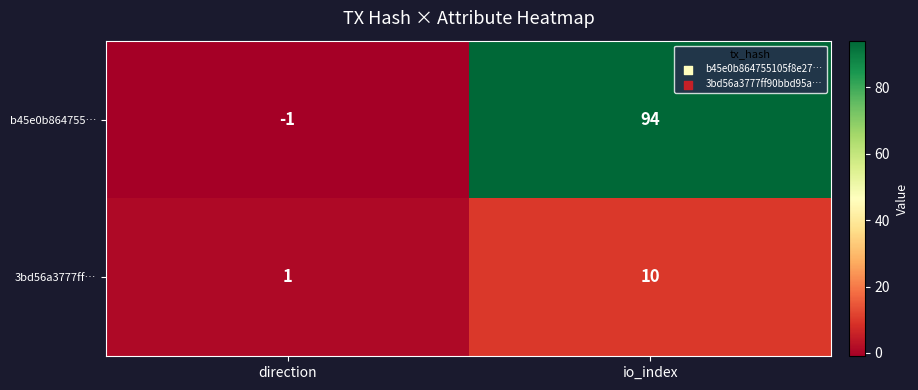

Read the b45e0b864755… value at io_index.

94